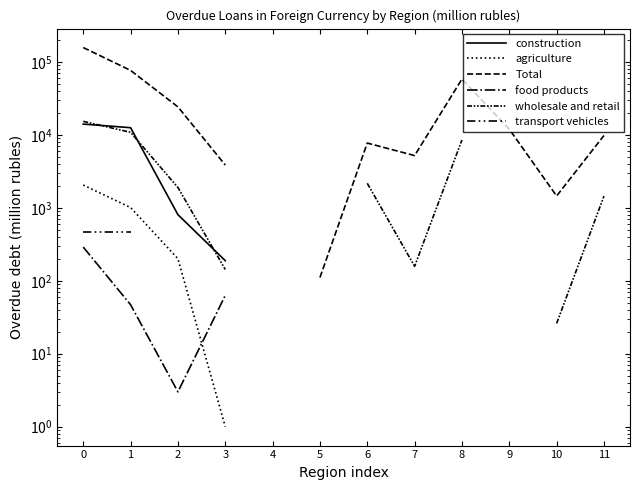

The food products series shows 494.9 at 0. True or false?

False